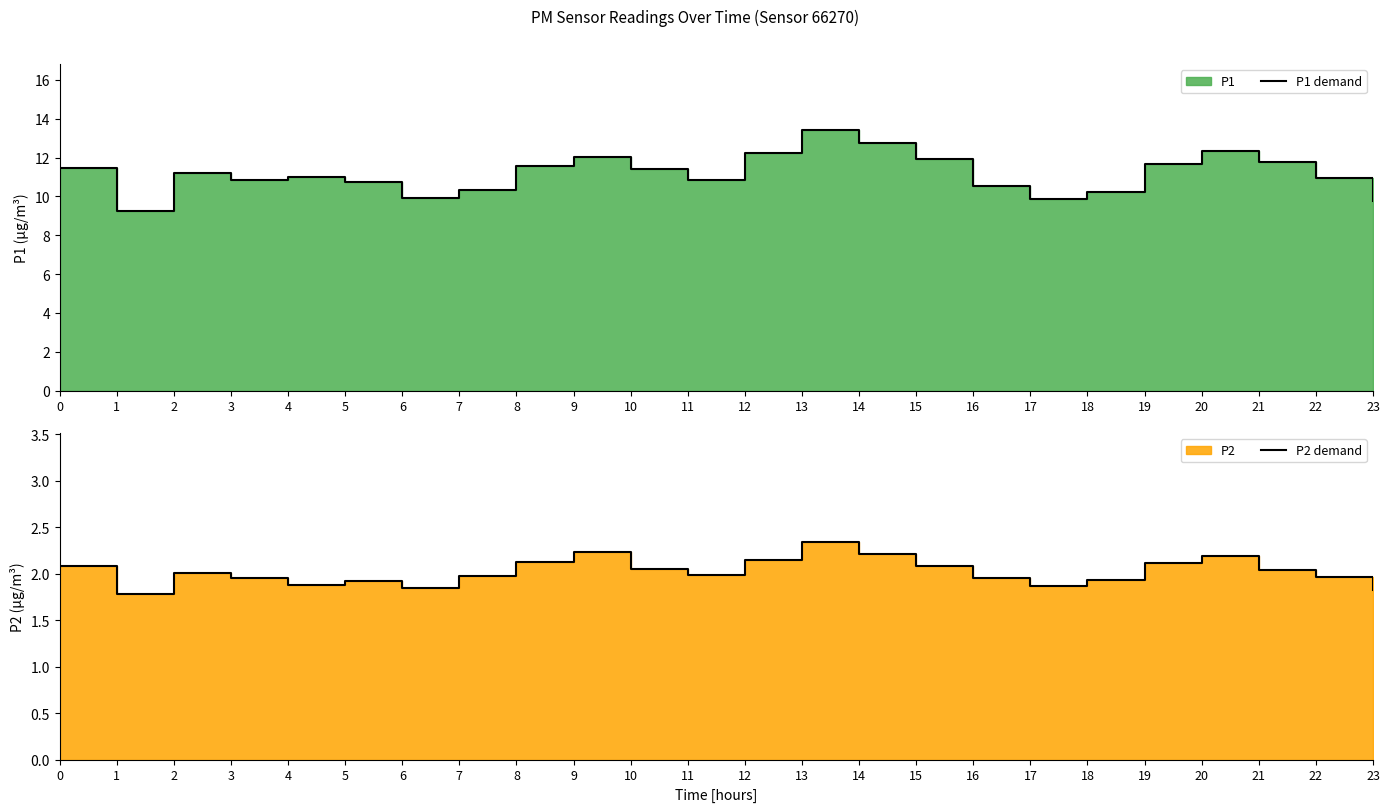

What is the difference between the maximum and minimum values in the P2 demand series?

0.6